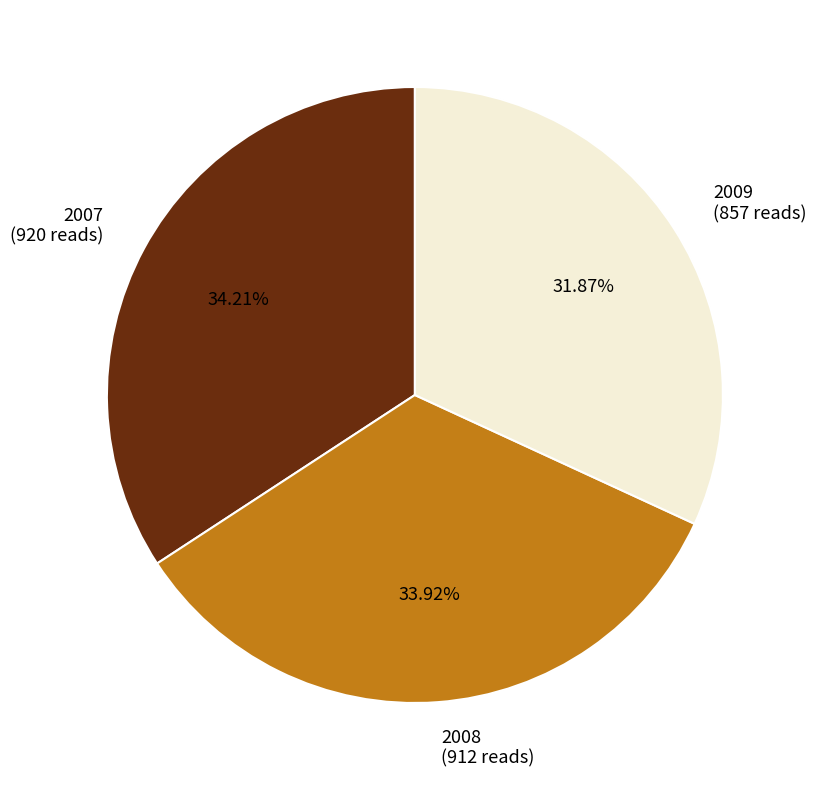

To the nearest percent, what percentage of the pie is 2008?

34%